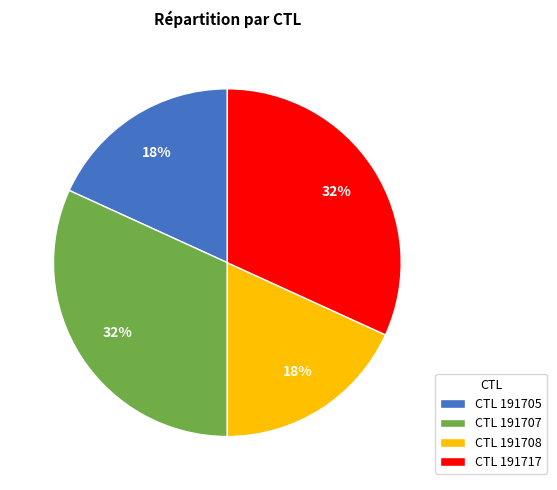

Is it true that CTL 191705 is 18% of the pie?

True